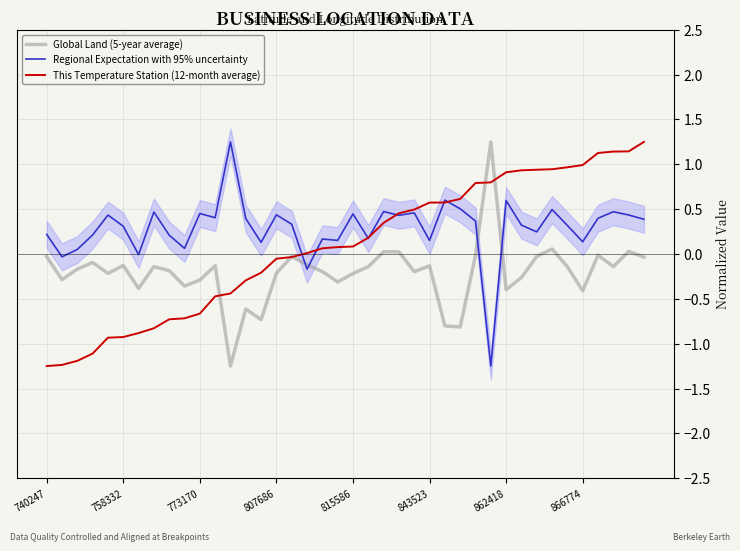

True or false: This Temperature Station (12-month average) and Regional Expectation with 95% uncertainty intersect in this chart.

True